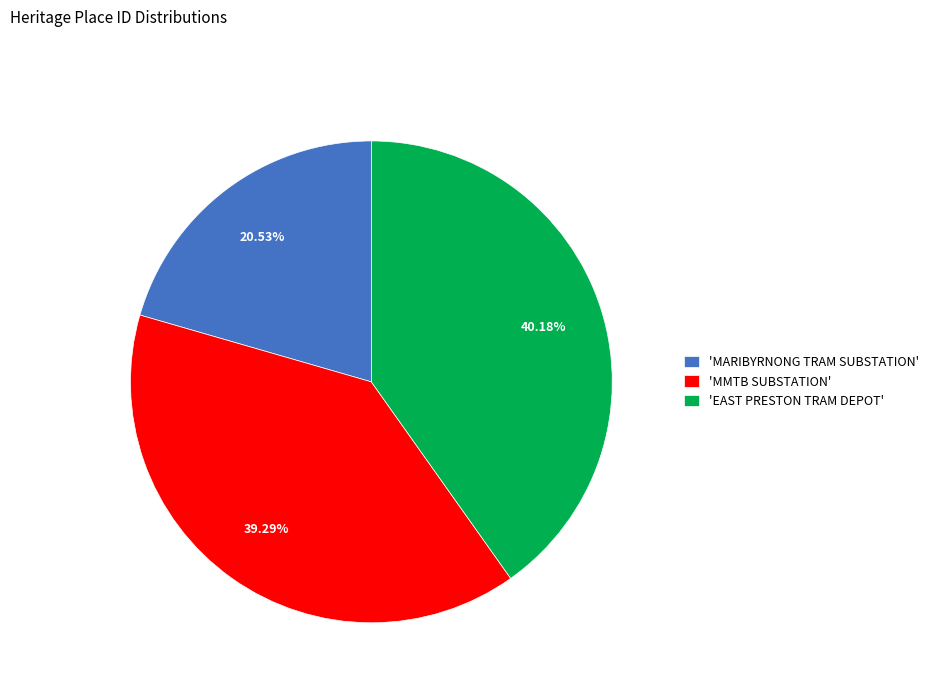

Rank the categories by value from highest to lowest.

'EAST PRESTON TRAM DEPOT', 'MMTB SUBSTATION', 'MARIBYRNONG TRAM SUBSTATION'